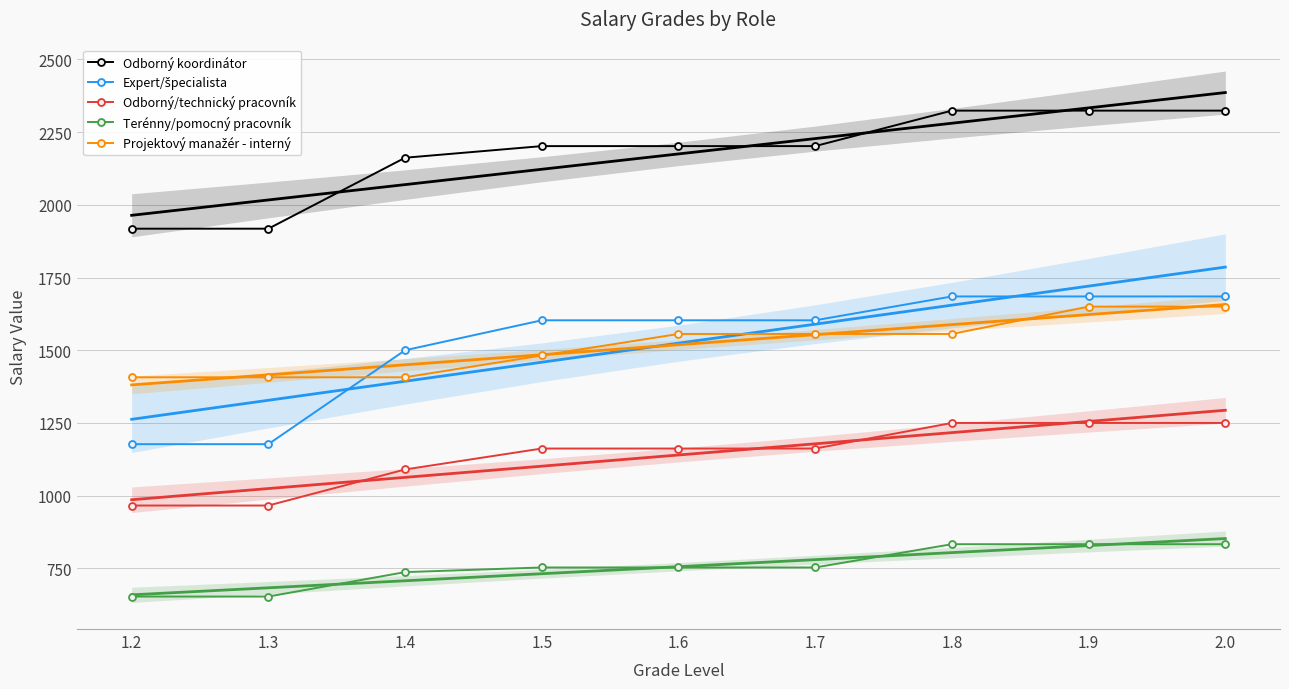

Between 1.3 and 1.7, which is larger?

1.7